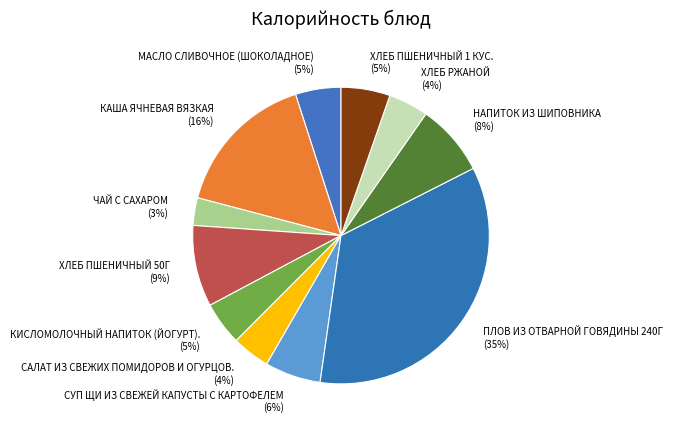

How many slices are in this pie chart?

11